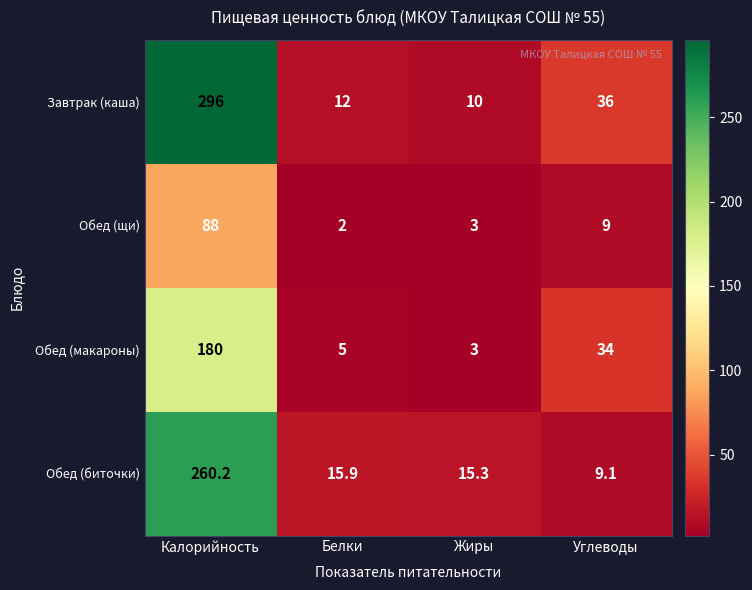

What is the total value across all series at Белки?

34.9